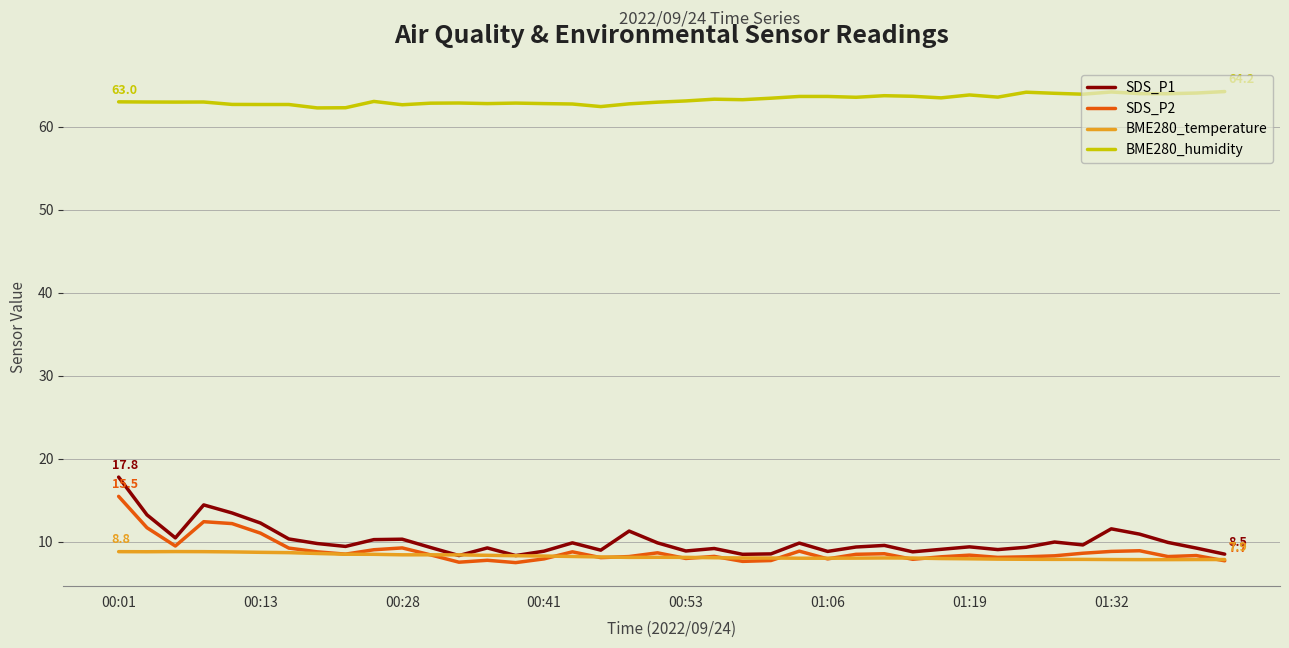

True or false: SDS_P1 and SDS_P2 intersect in this chart.

False